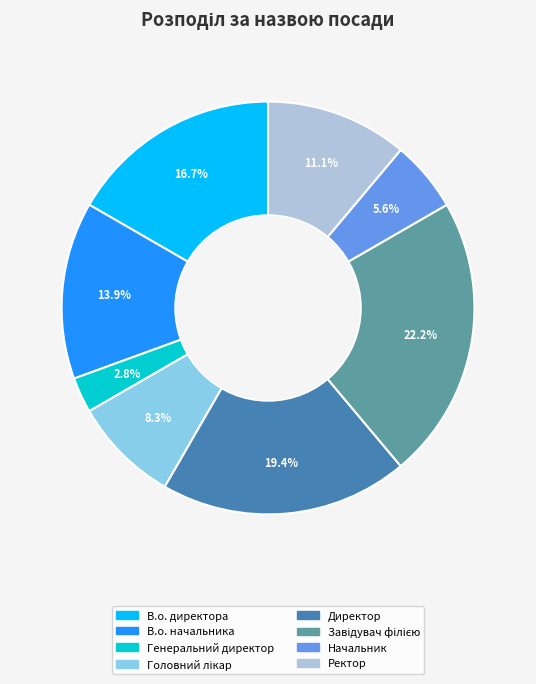

Which slice is the smallest?

Генеральний директор